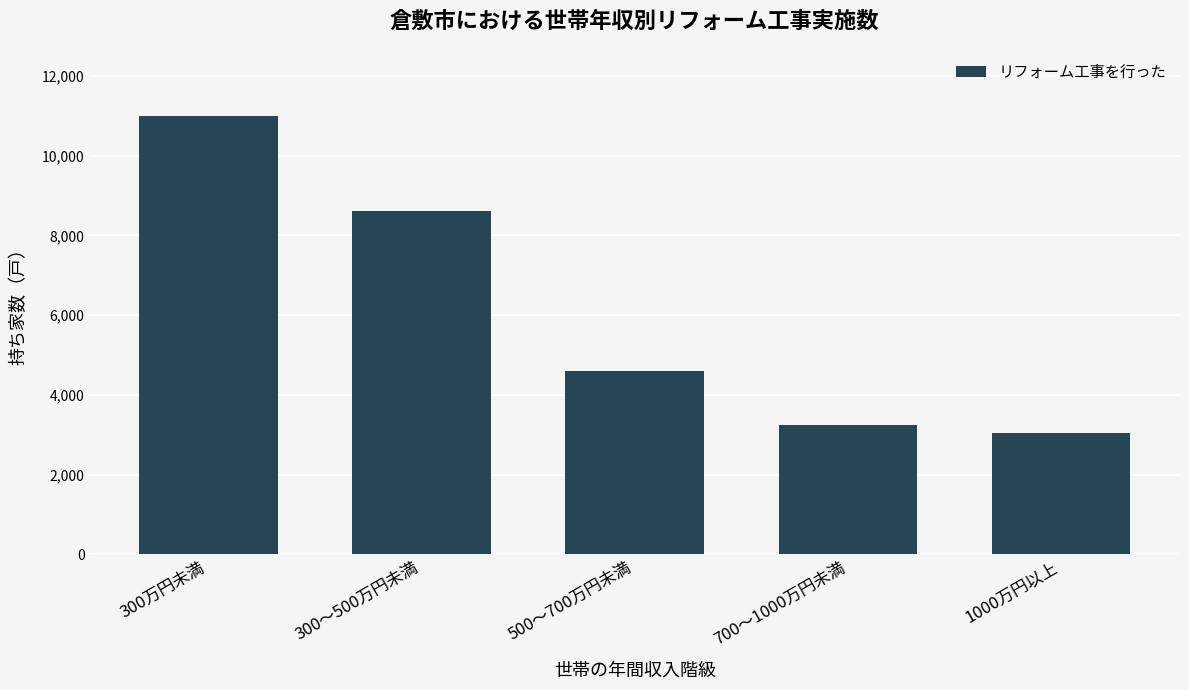

Reading left to right, list all the values displayed in this chart.

11000	8610	4600	3250	3040